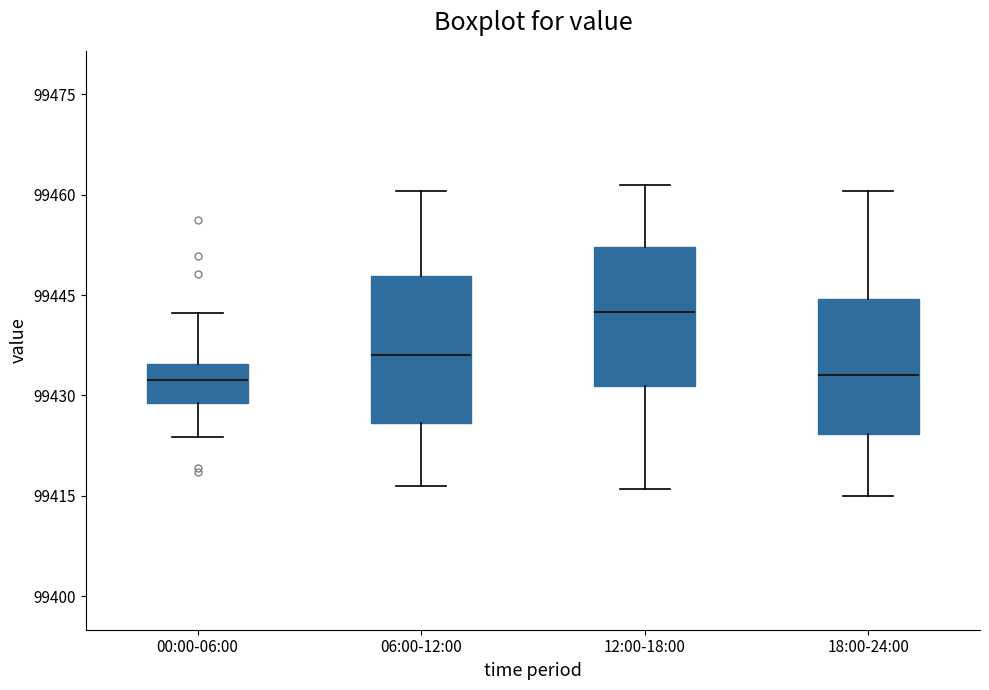

Reading left to right, transcribe this box plot: for each box, give where its median line is, the range the box spans, and where its two whiskers end, as read against the y-axis. The values are not printed on the chart, so give them approximately, as read against the axis.

00:00-06:00: median 99432, box 99428 to 99434, whiskers 99424 to 99442
06:00-12:00: median 99436, box 99426 to 99448, whiskers 99416 to 99460
12:00-18:00: median 99442, box 99432 to 99452, whiskers 99416 to 99462
18:00-24:00: median 99434, box 99424 to 99444, whiskers 99416 to 99460